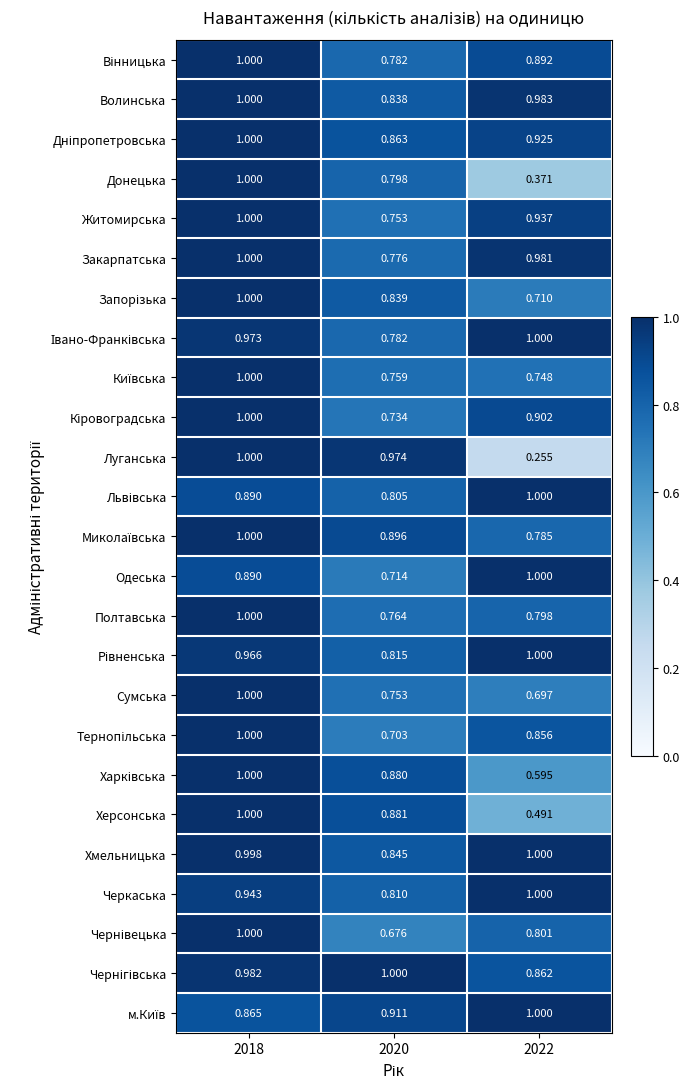

Between 2018 and 2022, which series saw the biggest shift?

Луганська